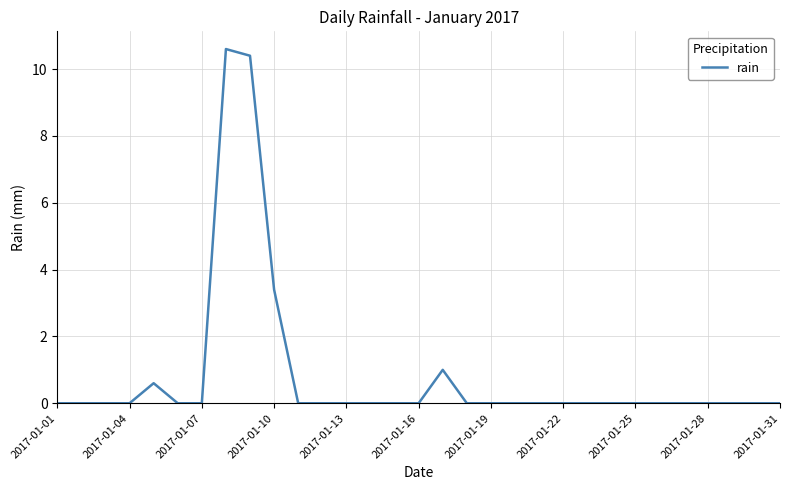

What is the greatest value displayed?

10.6